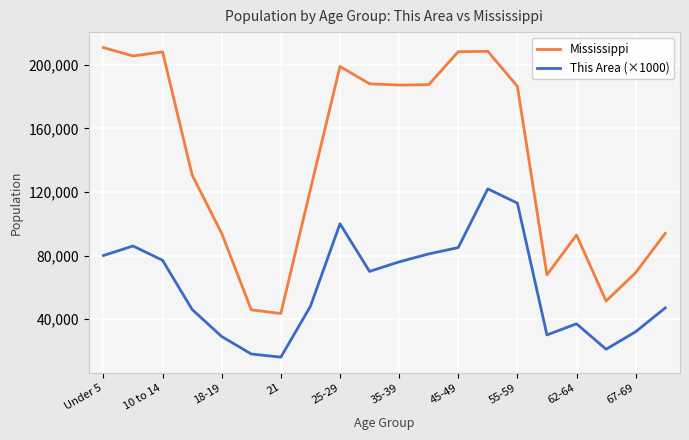

At how many categories does at least one series exceed 110545?

12